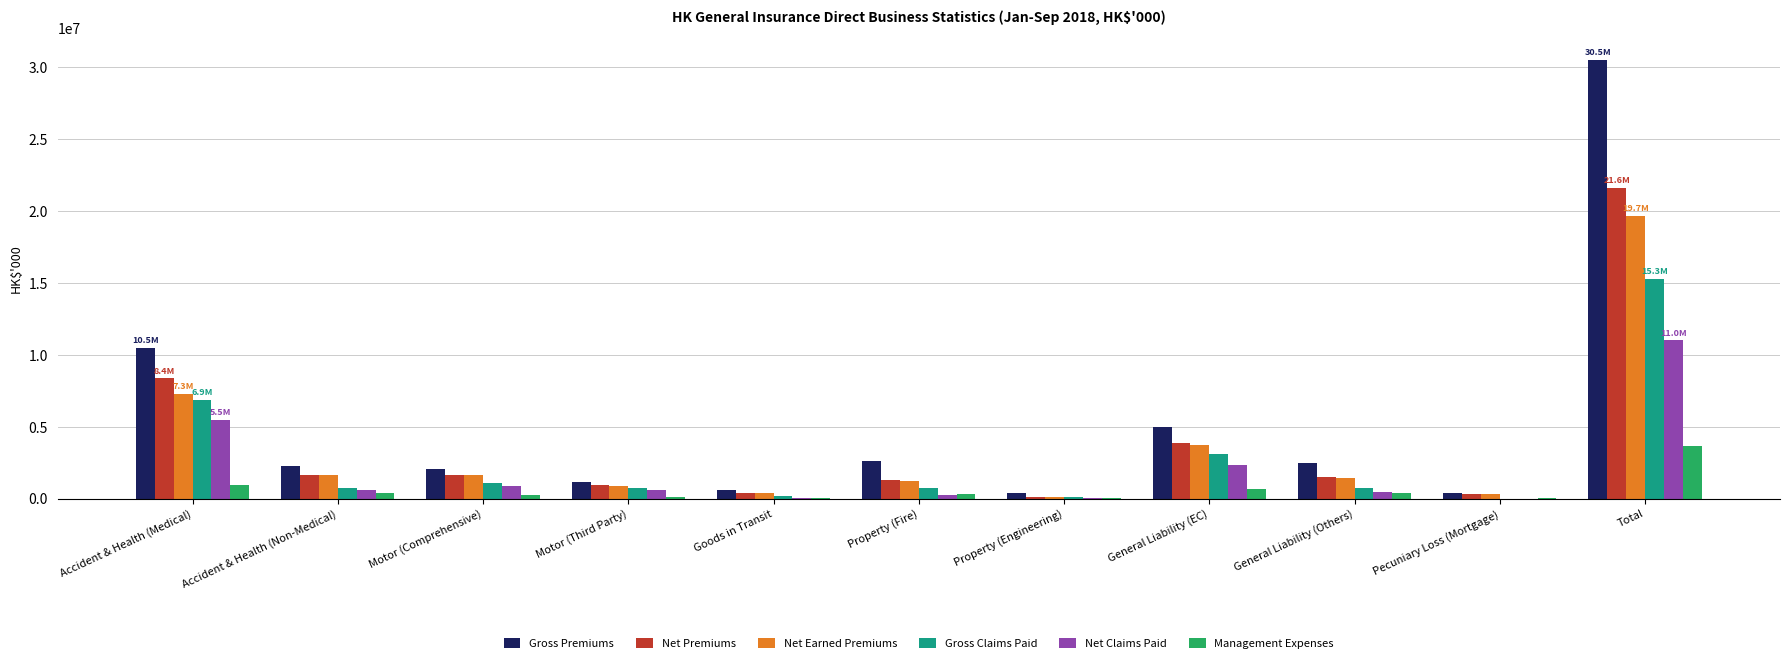

At which category is the sum across all series the highest?

Total